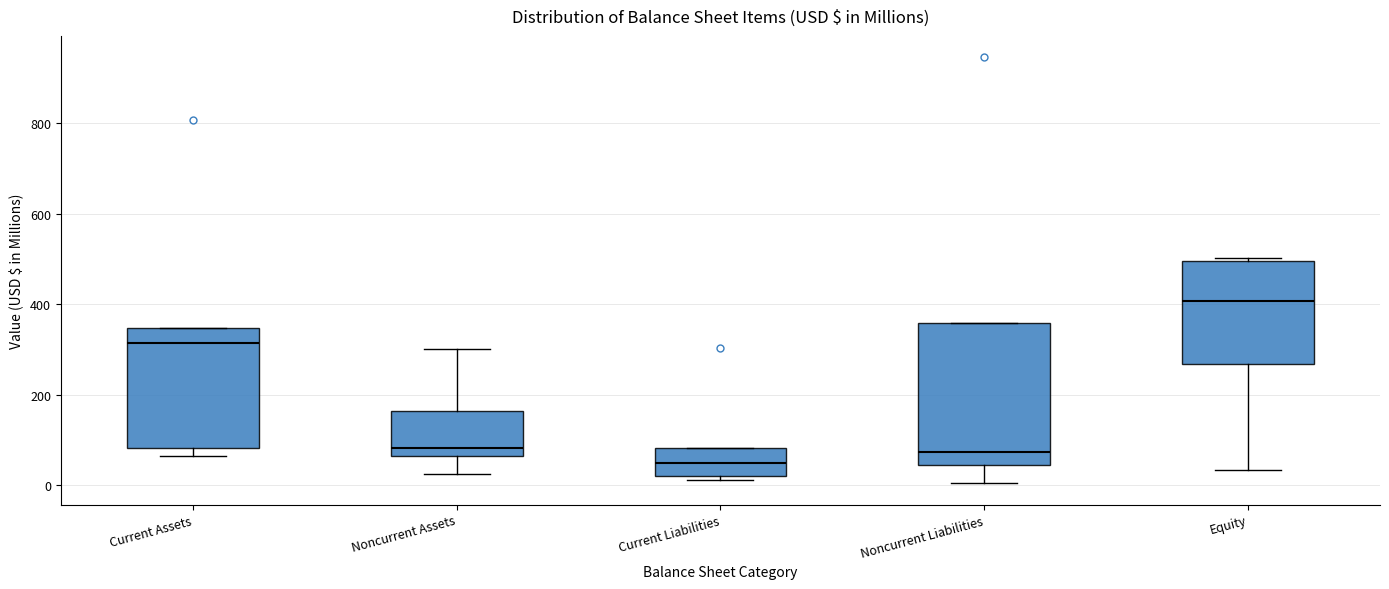

Reading left to right, read every box against the y-axis: the position of its median line, the range the box covers, and the ends of its whiskers. The values are not printed on the chart, so give them approximately, as read against the axis.

Current Assets: median 320, box 80 to 340, whiskers 60 to 340
Noncurrent Assets: median 80, box 60 to 160, whiskers 20 to 300
Current Liabilities: median 40, box 20 to 80, whiskers 20 (just below the box's lower edge) to 80
Noncurrent Liabilities: median 80, box 40 to 360, whiskers 0 to 360
Equity: median 400, box 260 to 500, whiskers 40 to 500 (just above the box's upper edge)